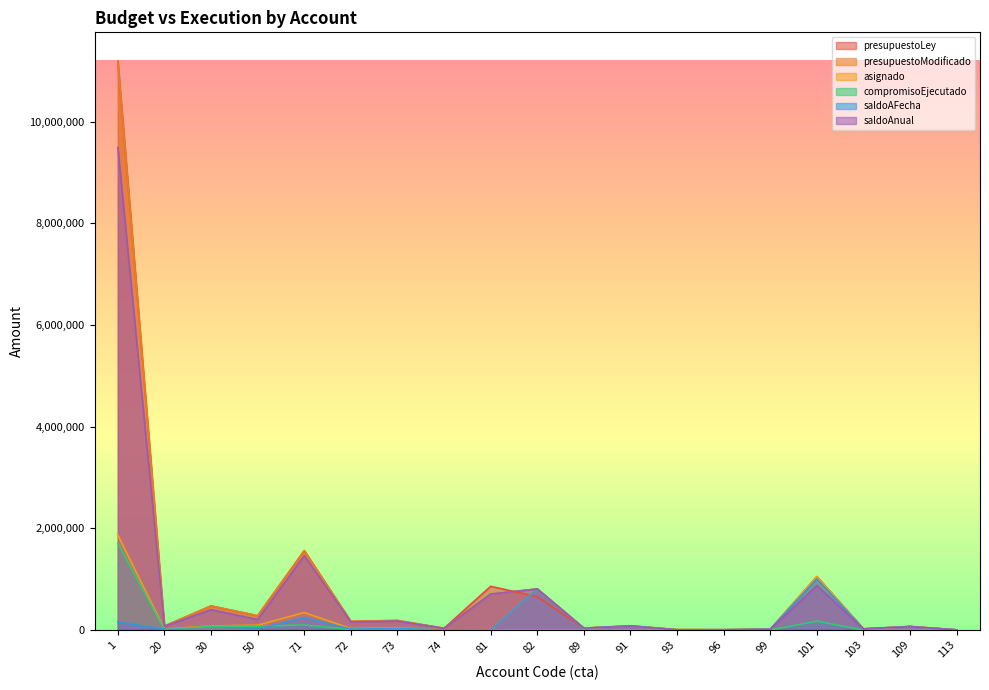

Between 89 and 113, which series saw the biggest shift?

saldoAFecha